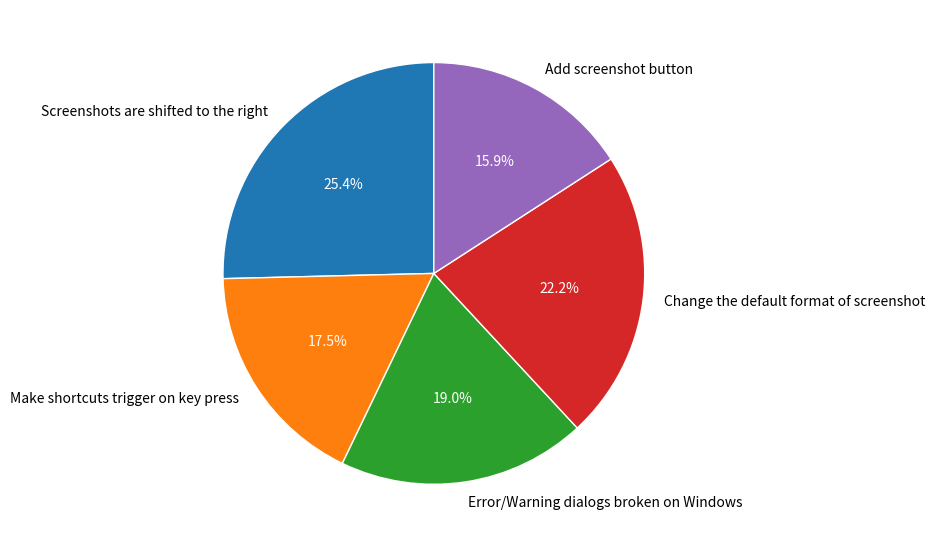

True or false: Add screenshot button accounts for 16% of the total.

True